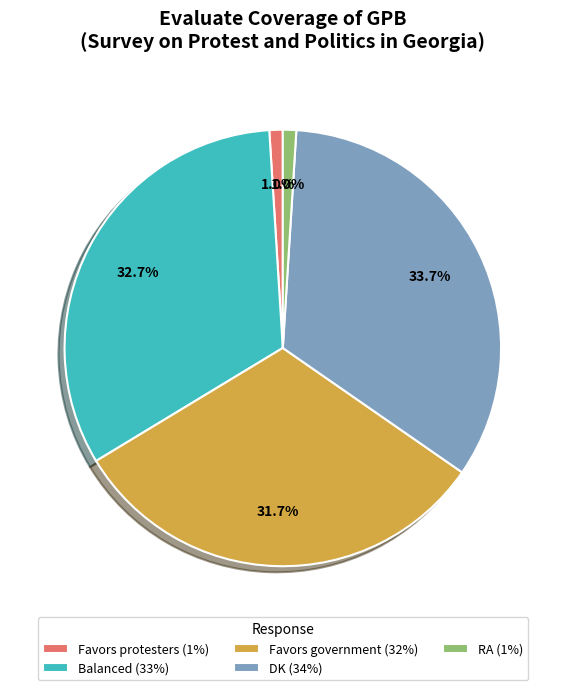

What percentage is the RA slice, to the nearest percent?

1%